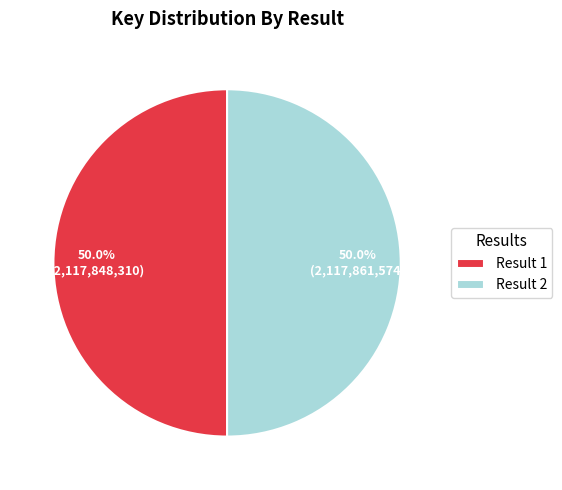

What is the ratio of the value at Result 1 to the value at Result 2?

1.0